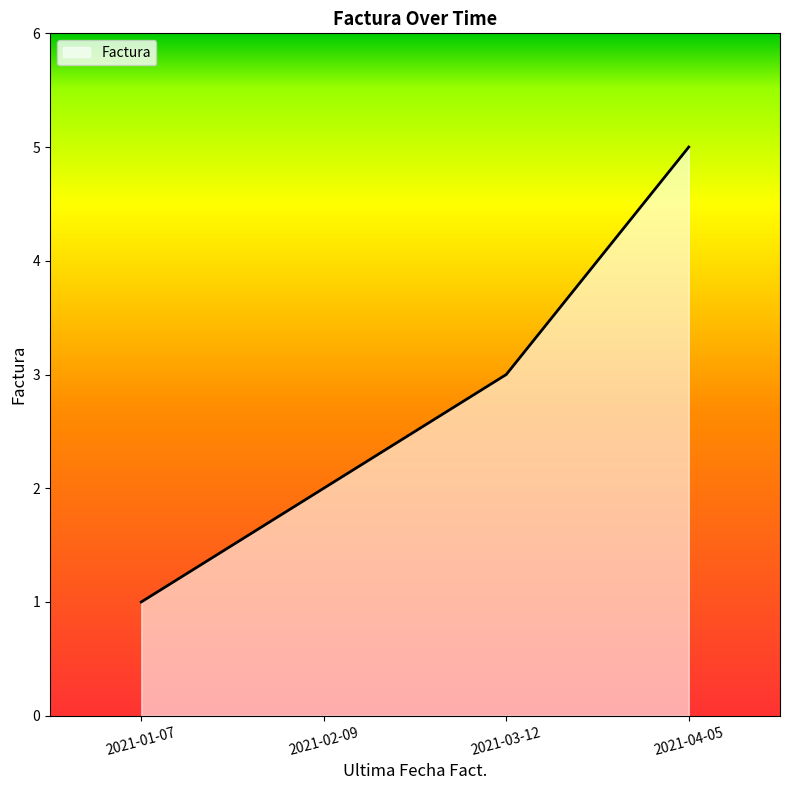

Count the number of categories in the chart.

4